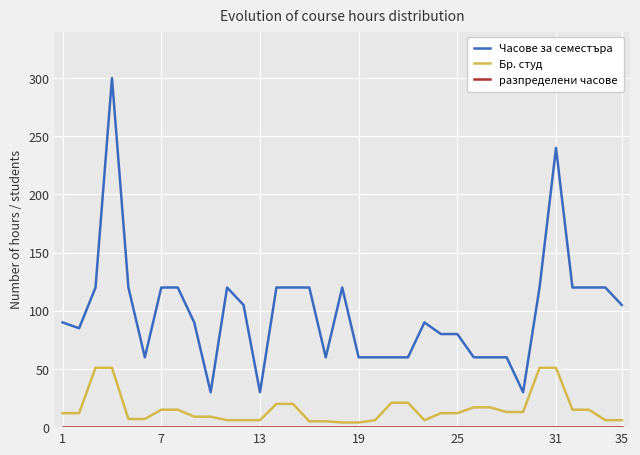

Which series has the widest spread of values?

Часове за семестъра